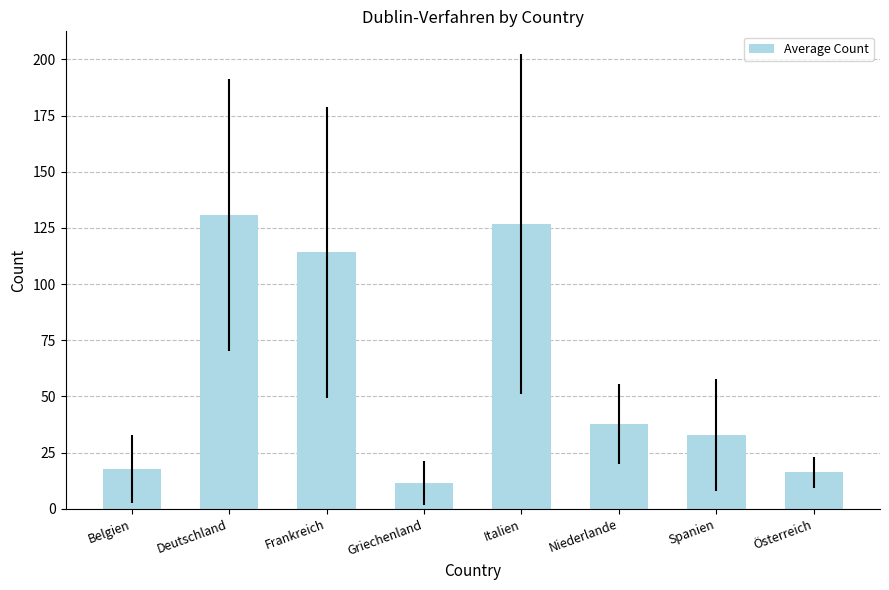

The value at Belgien is 17.7. True or false?

True